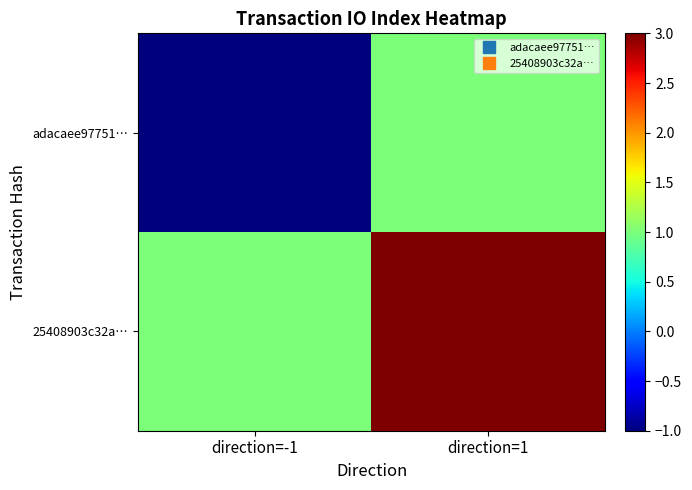

How many distinct data groups are displayed?

2